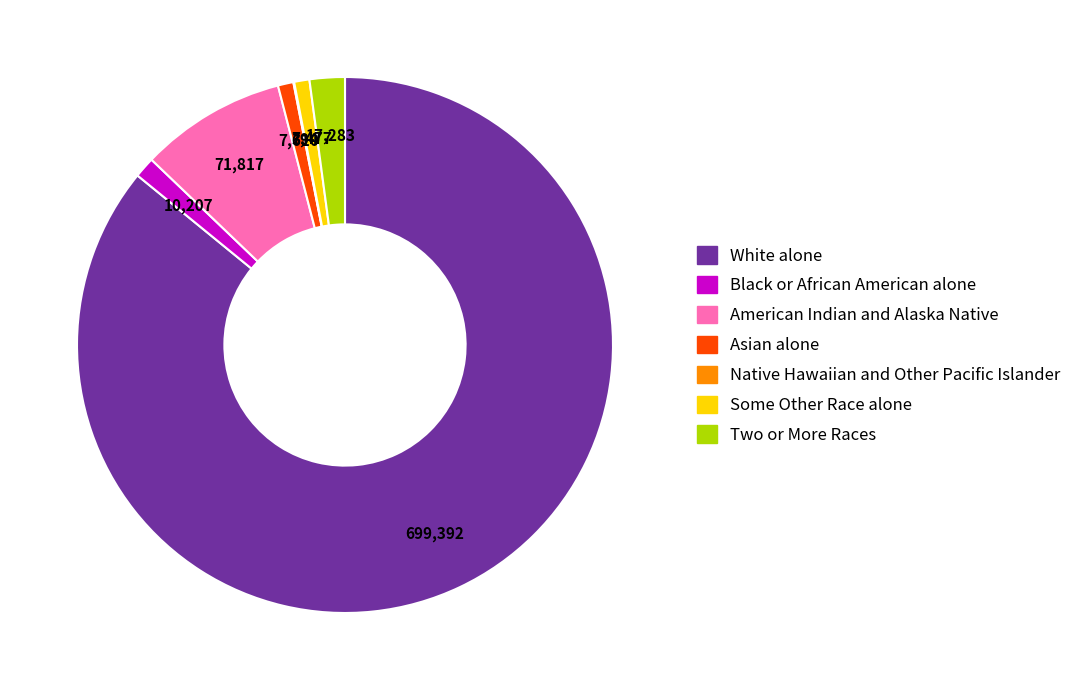

Which category has the biggest portion of the pie?

White alone